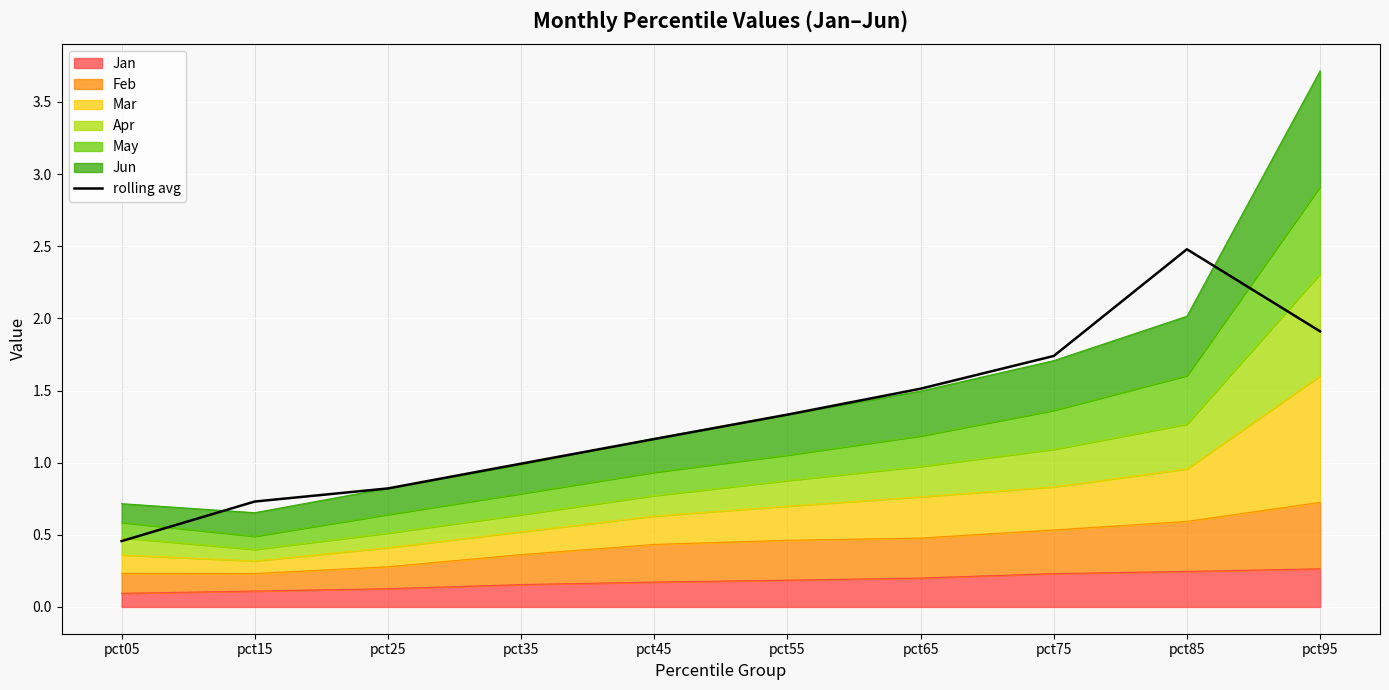

What is the value of the 2nd point from the left?

0.7